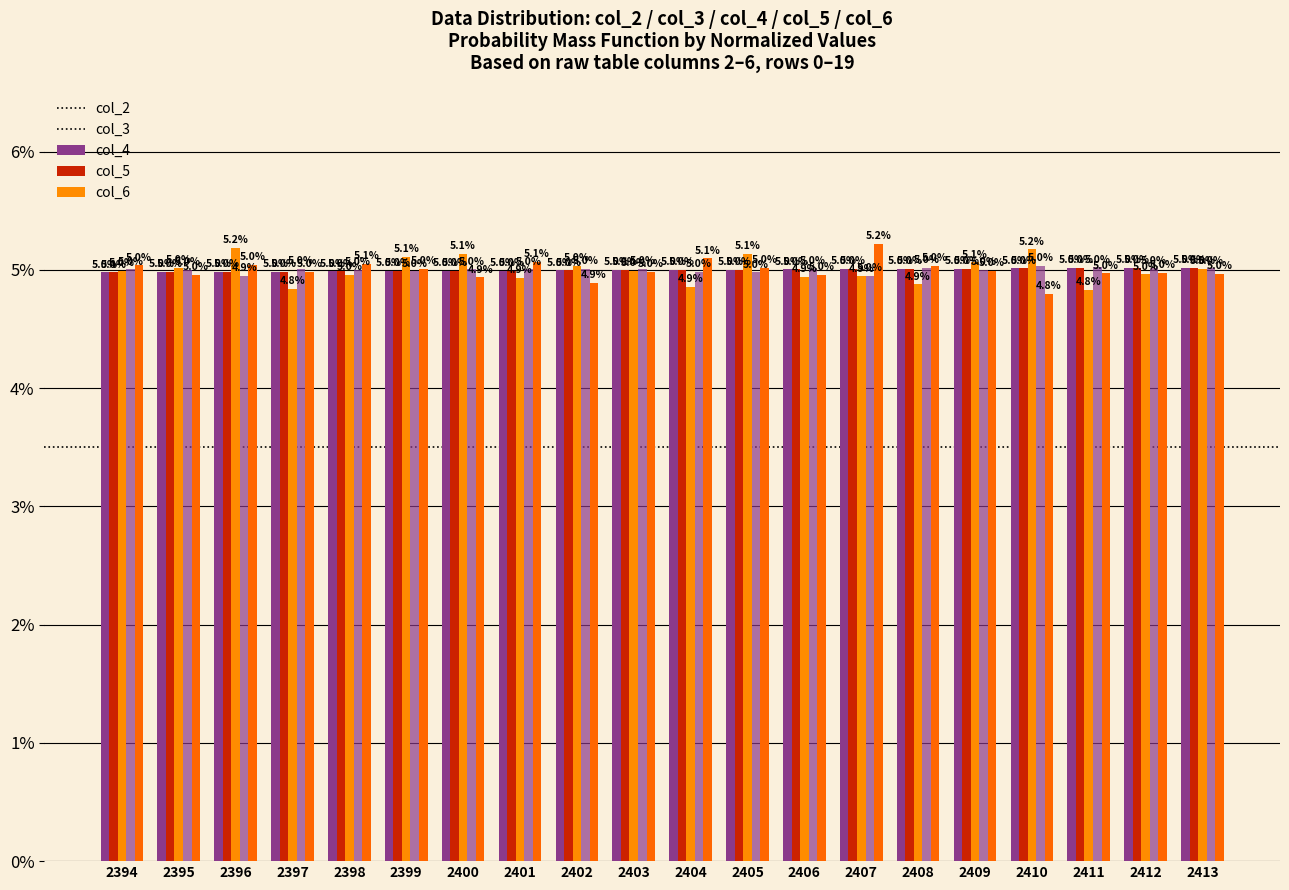

How many data points in col_3 are above 5?

10